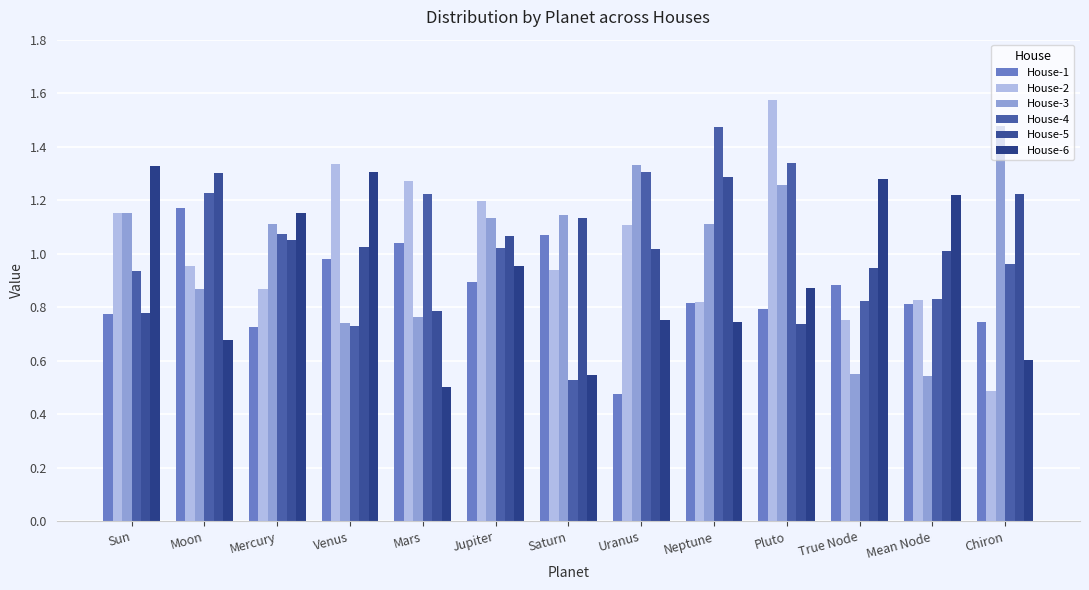

What is the difference between the highest and lowest values at Venus?

0.6